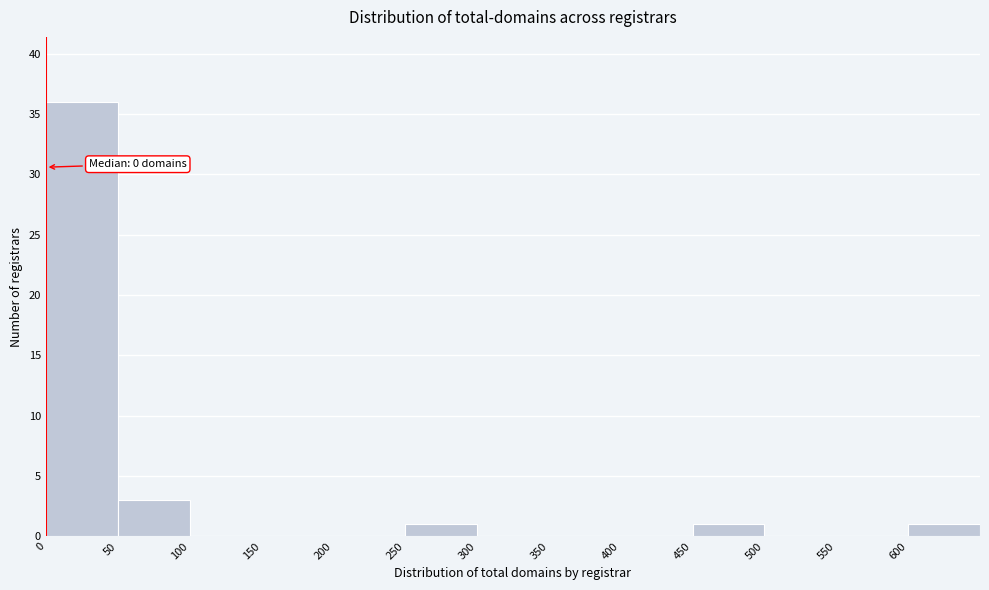

Which range on the x-axis has the tallest bar?

0 to 50